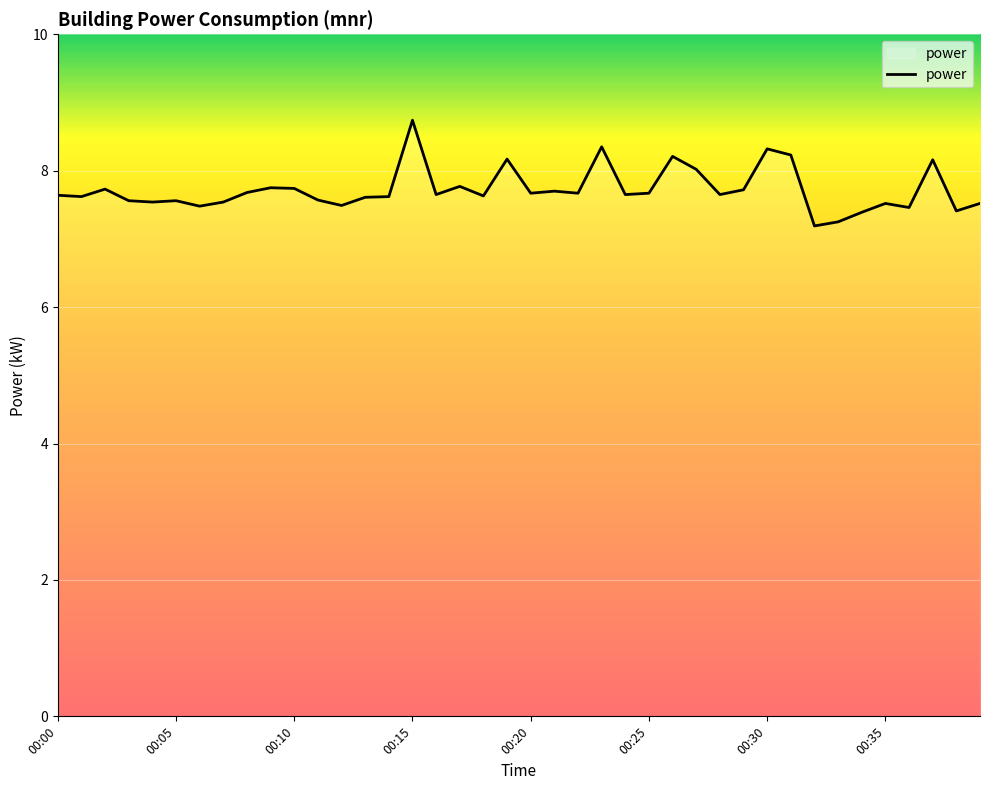

What is the minimum value shown in the chart?

7.2